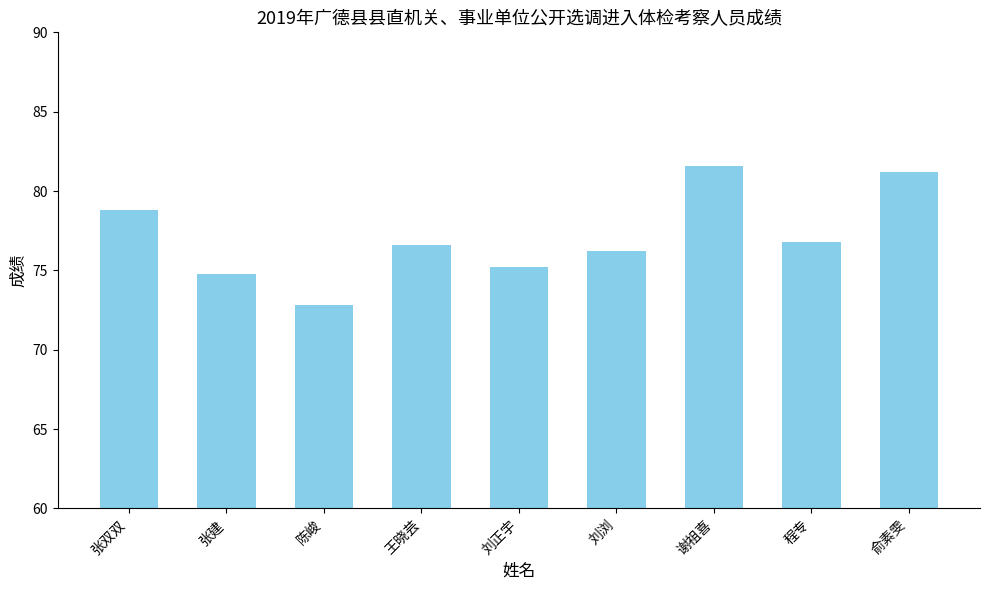

What is the label of the 5th bar from the right?

刘正宇